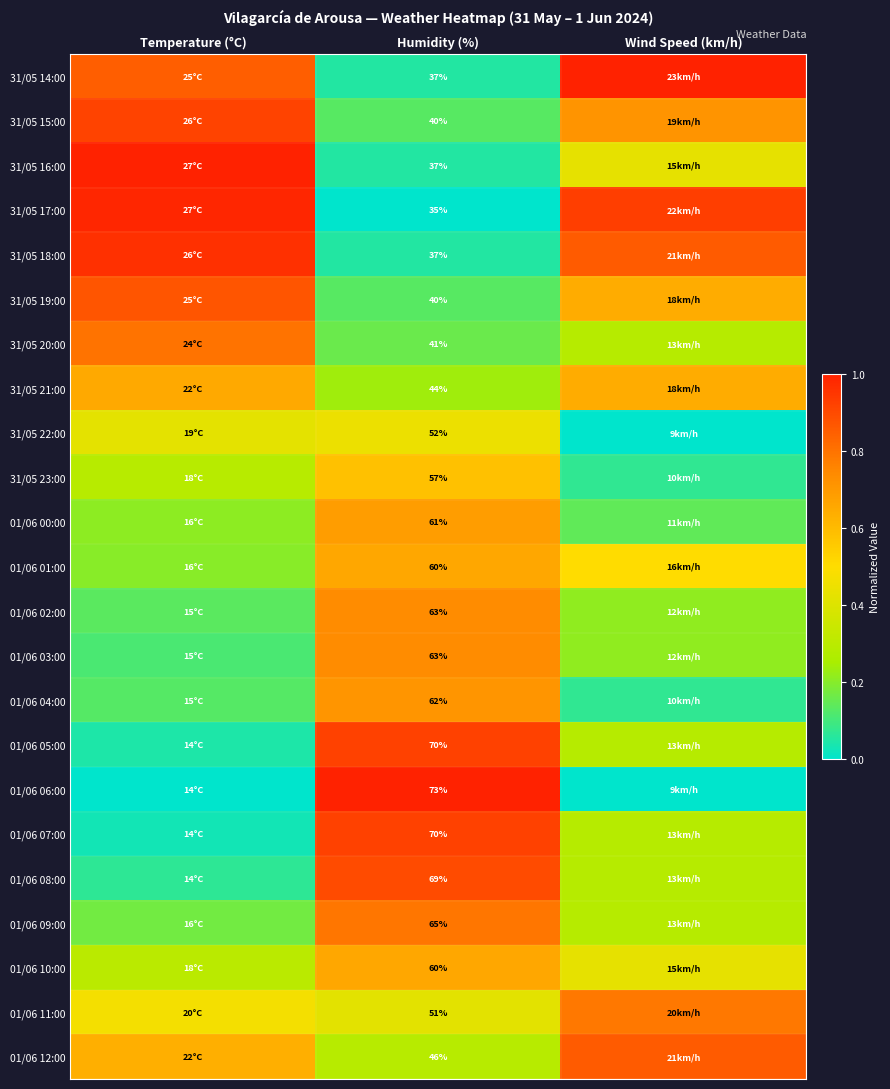

At which label does 31/05 19:00 reach its minimum?

Humidity (%)